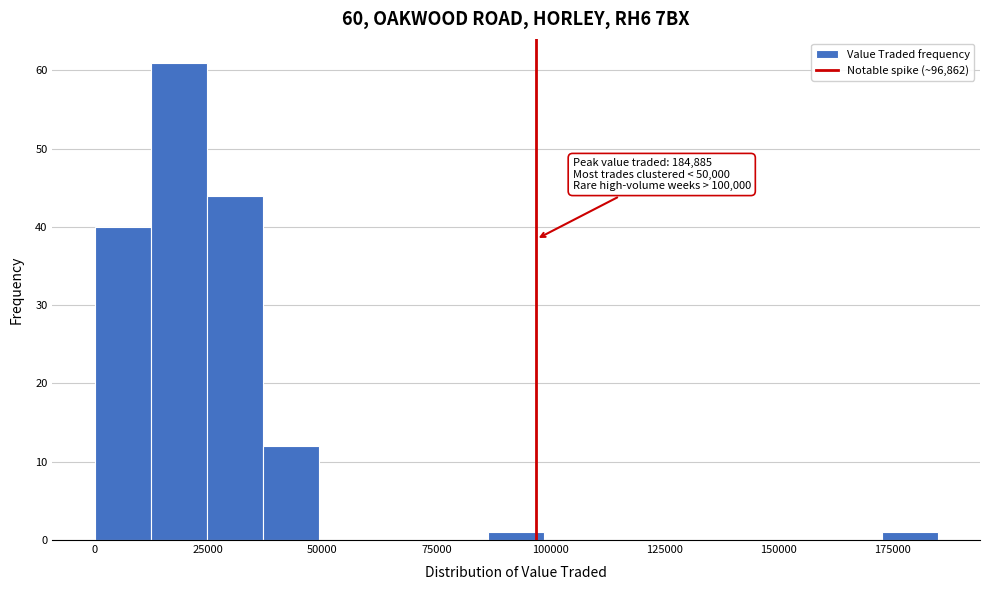

Around what value on the x-axis is the tallest bar? Give the approximate position of its centre, as read against the axis.

20000